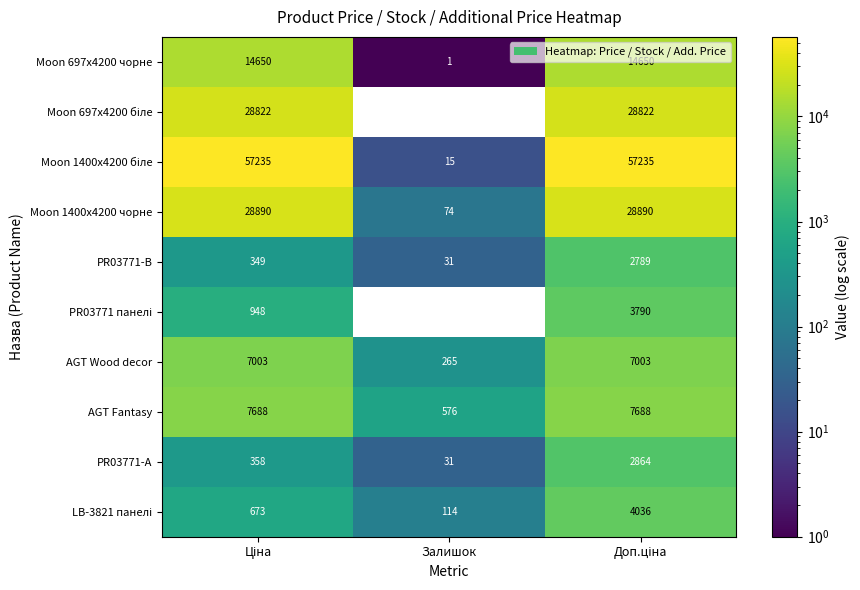

What is the average value of the AGT Fantasy series?

5317